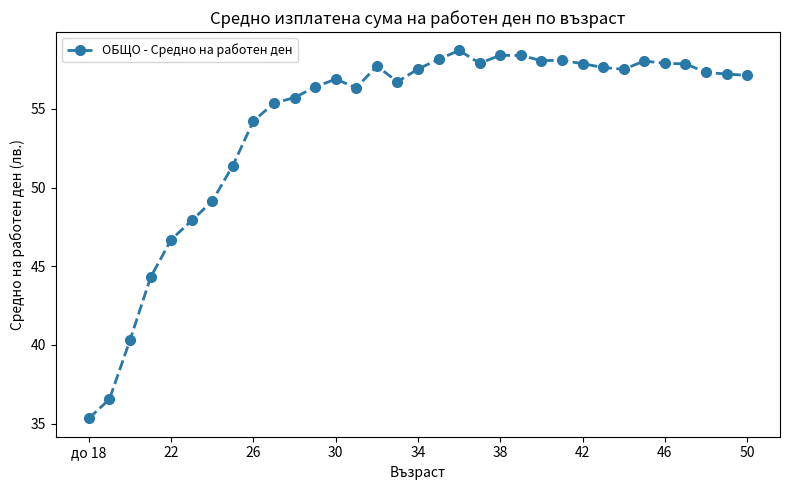

What is the difference between the maximum and minimum values?

23.4